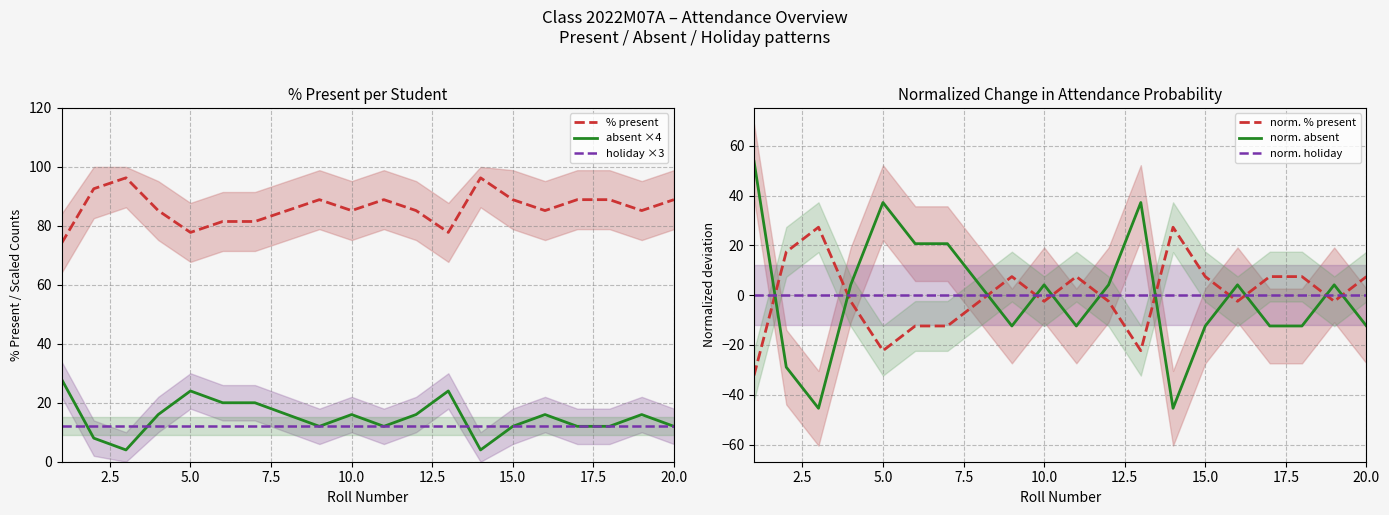

At how many categories does at least one series exceed 20?

20